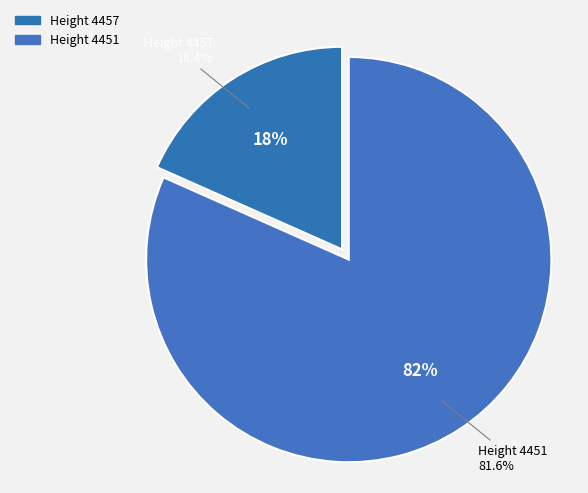

What is the total percentage of 4457 and 4451?

100.0%